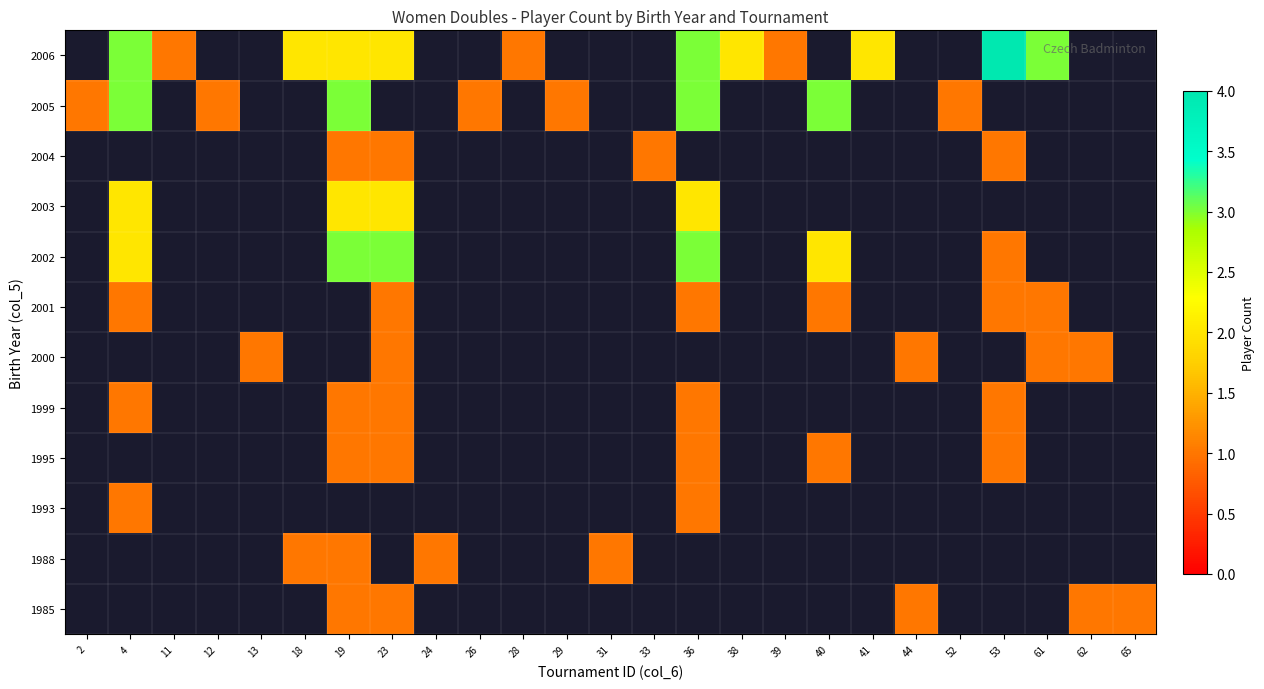

What is the smallest value displayed?

1.0